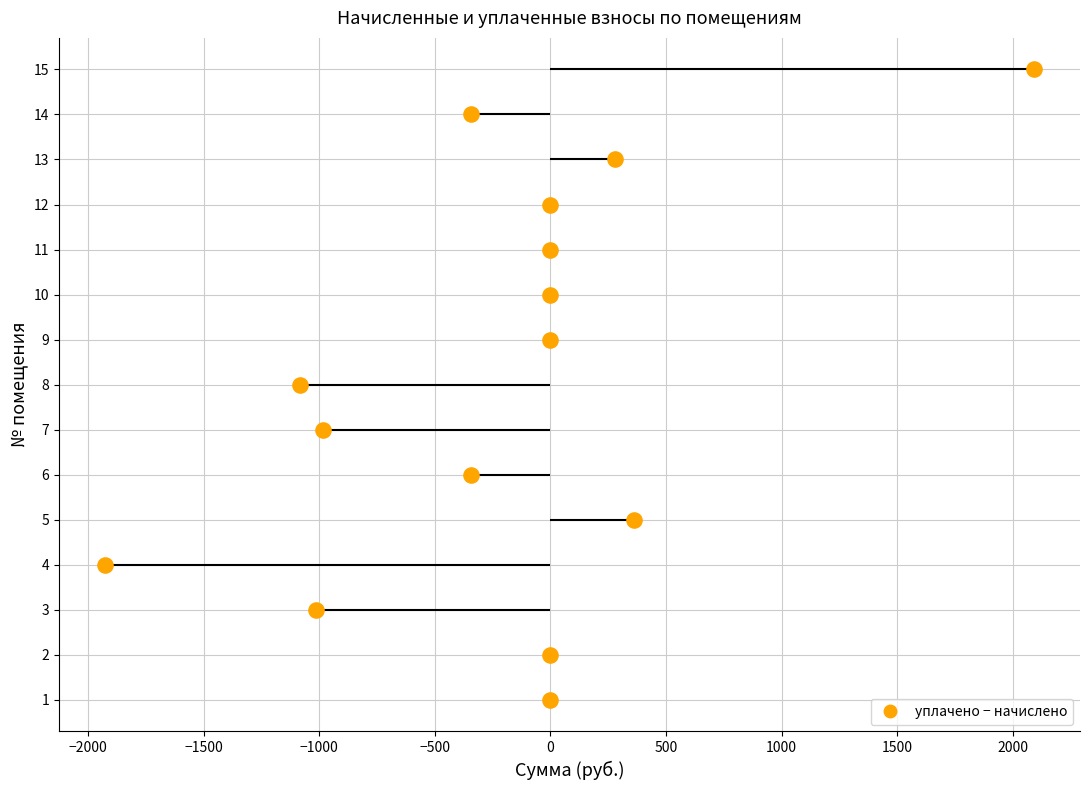

What is the ratio of the value at 1500 to the value at −500?

2.0